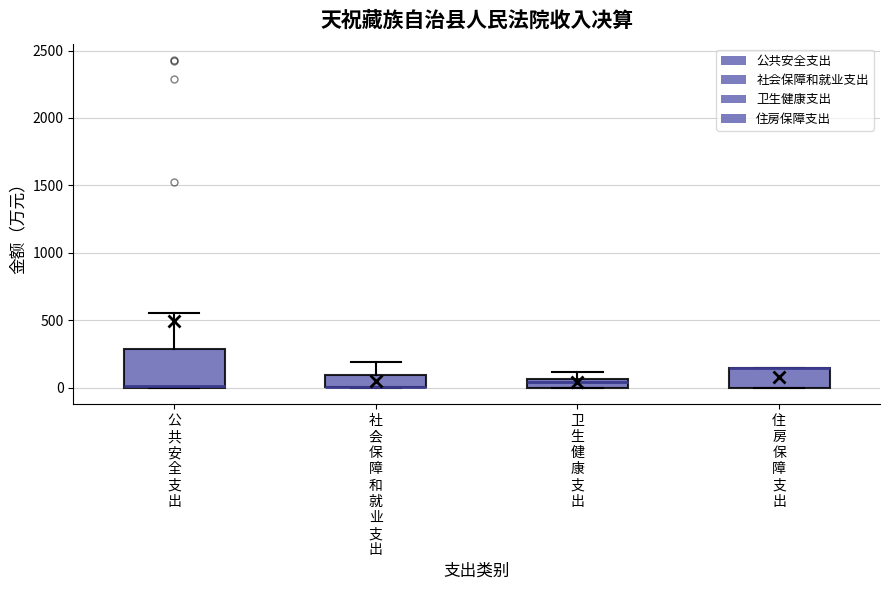

Which box is the tallest, from its lower edge to its upper edge?

公 共 安 全 支 出